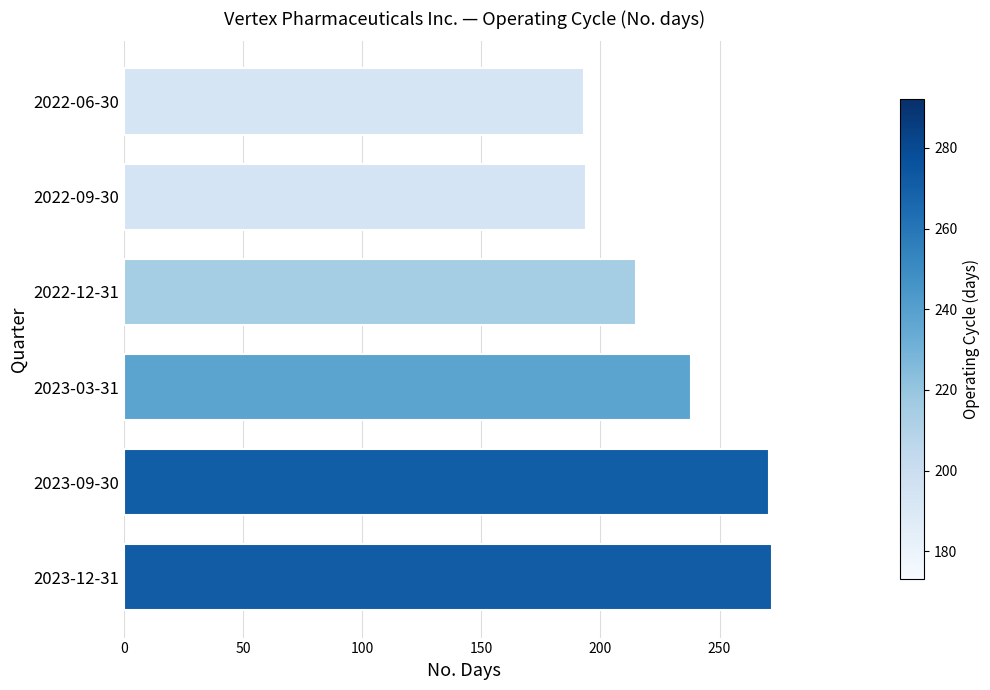

How many data points does each series have?

6